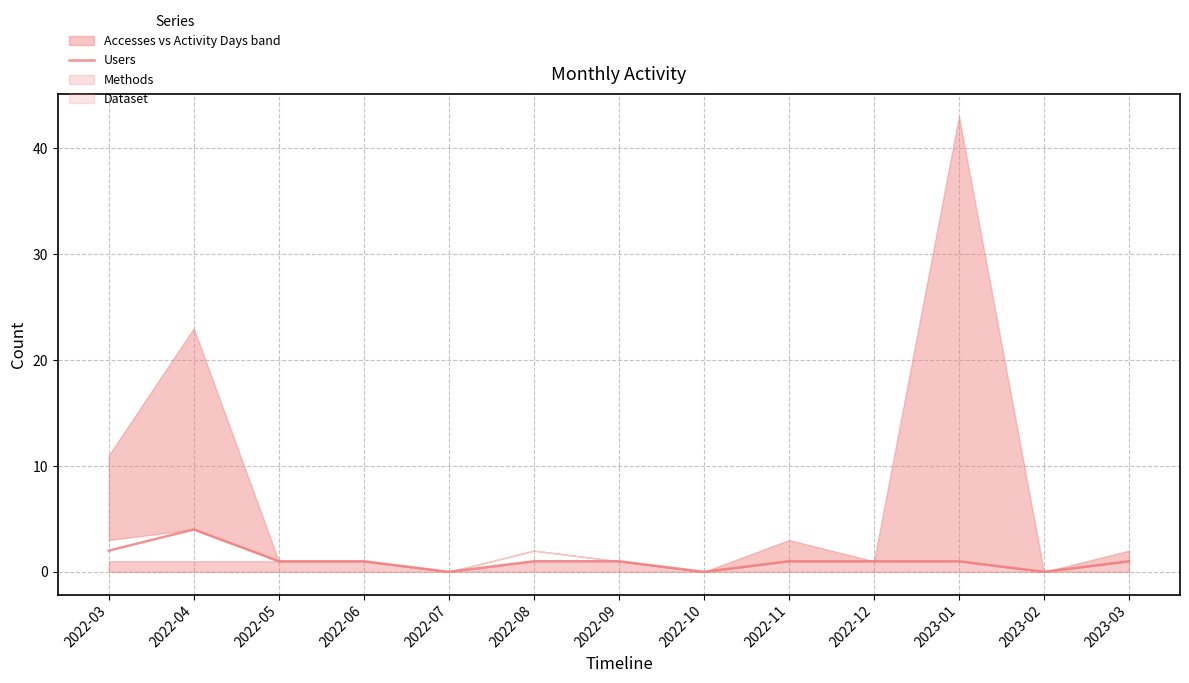

Which category has the highest value across all series?

2022-04